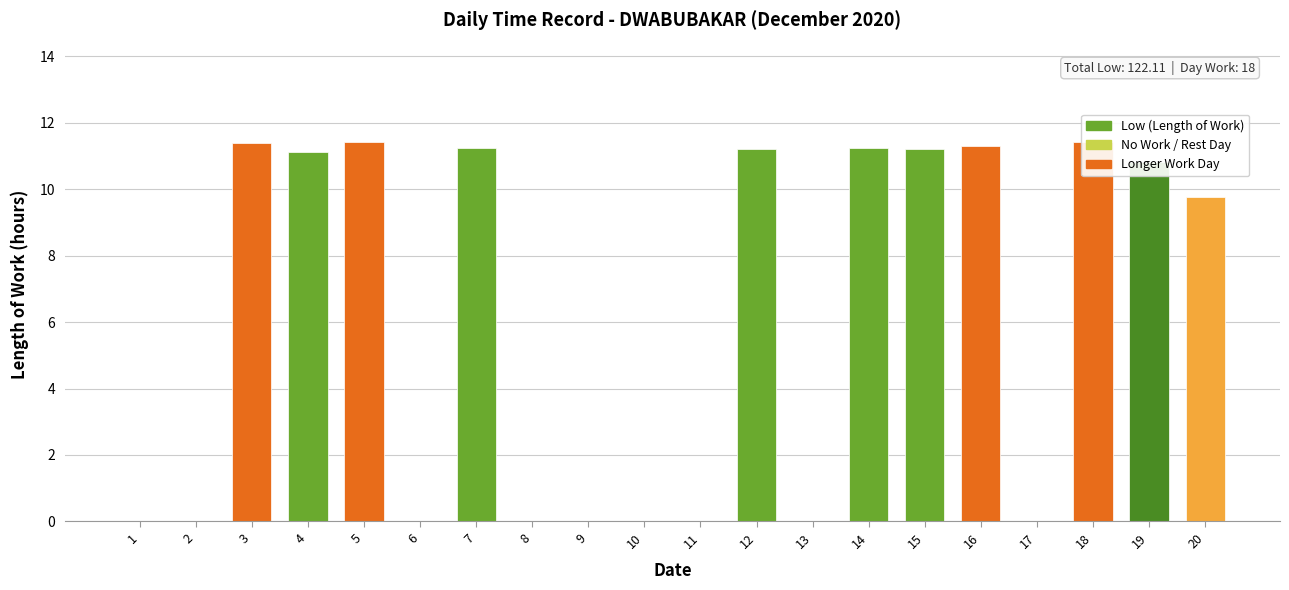

What is the maximum value shown in the chart?

11.4